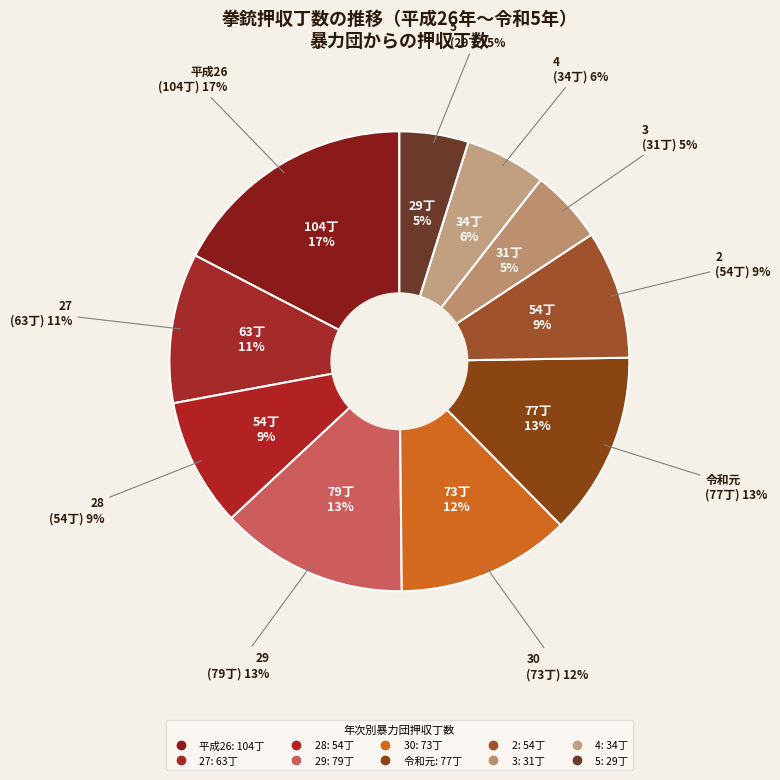

What portion of the pie excludes 平成26?

82.6%